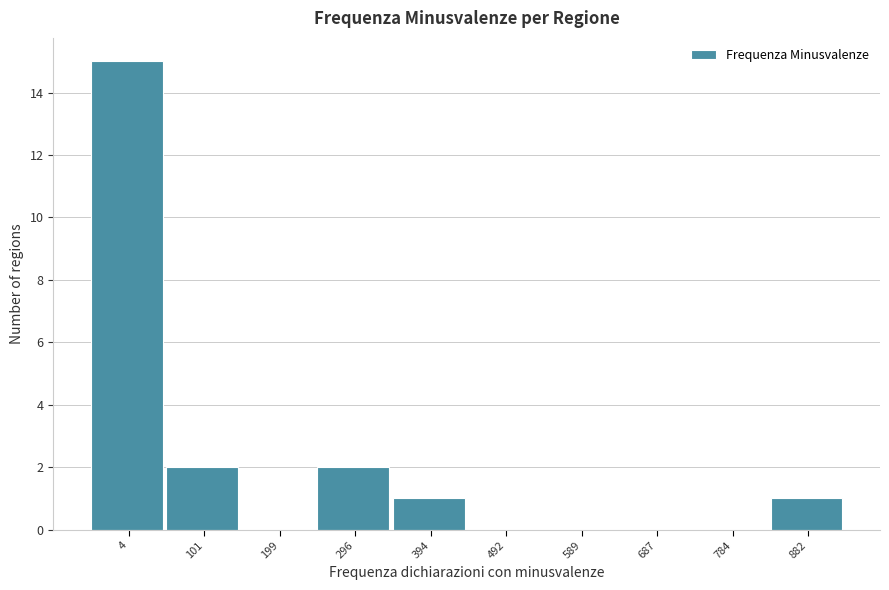

Reading left to right, transcribe all the data shown in this chart.

4=15	101=2	199=0	296=2	394=1	492=0	589=0	687=0	784=0	882=1